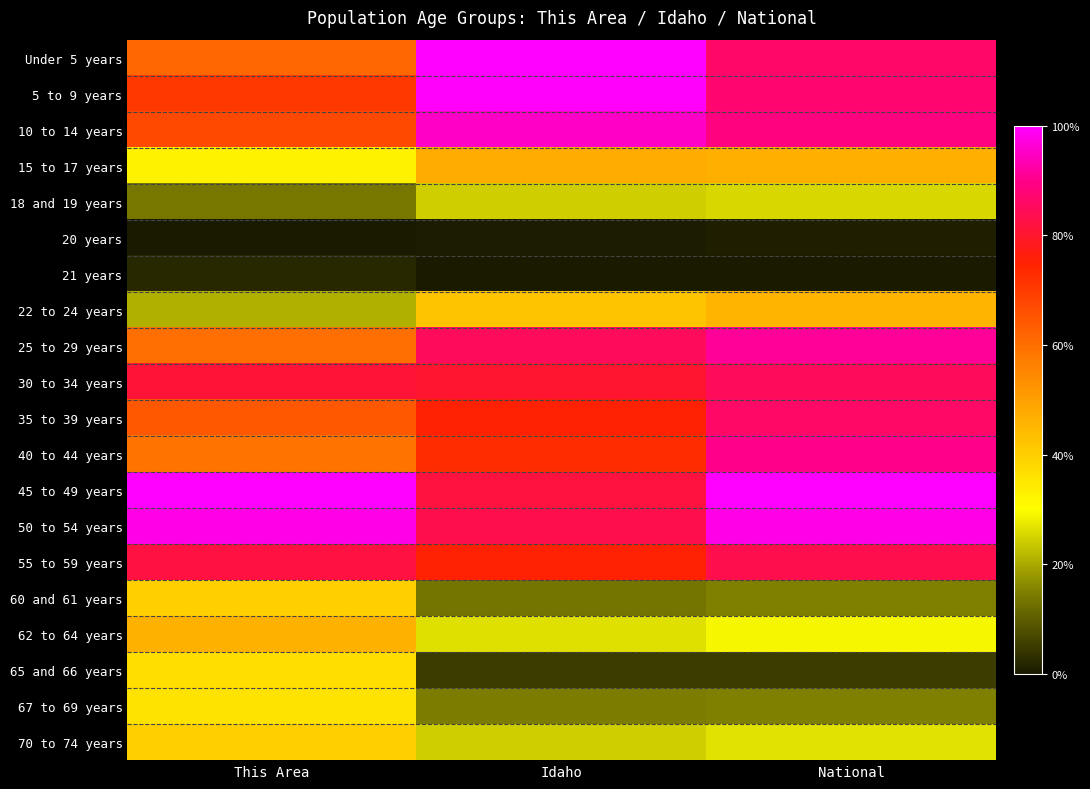

Which series has the widest spread of values?

Under 5 years